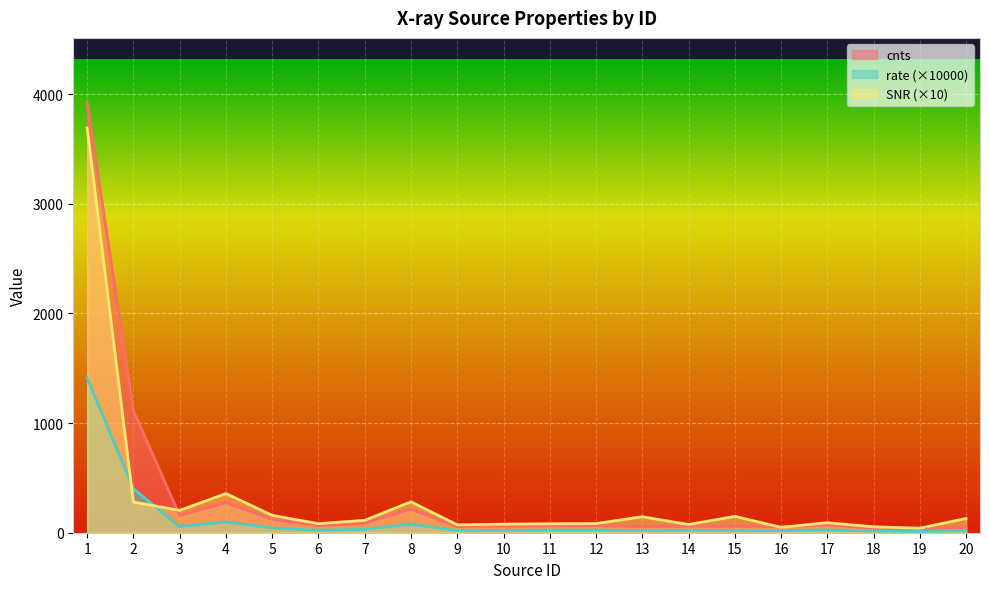

At 9, list the series in order from largest to smallest.

SNR, cnts, rate